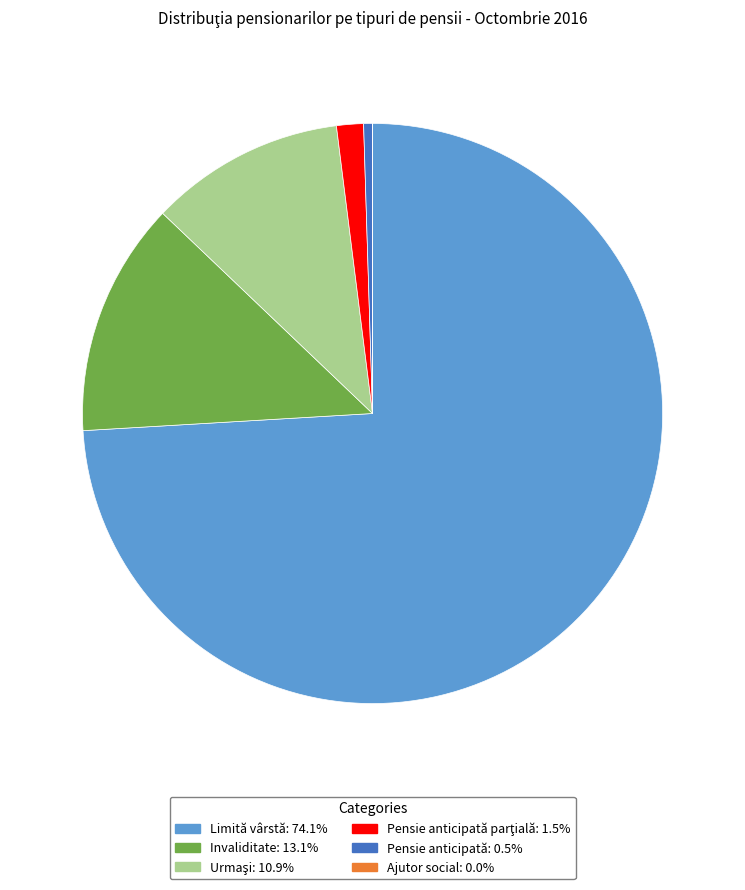

Is there any slice that represents more than half of the pie?

Yes